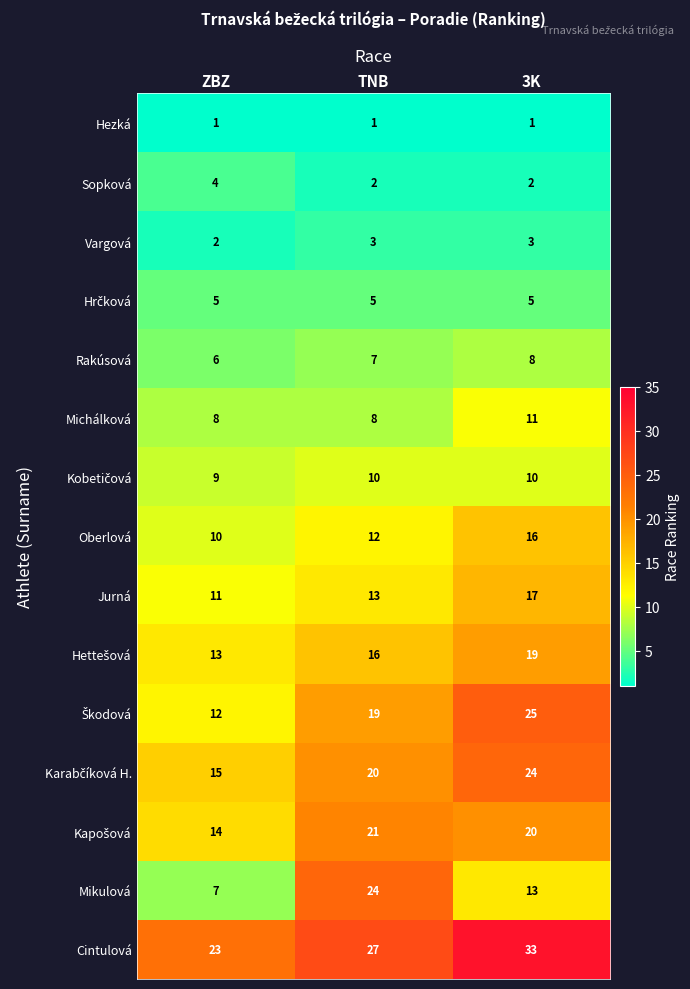

Which series has the largest total across all categories?

Cintulová